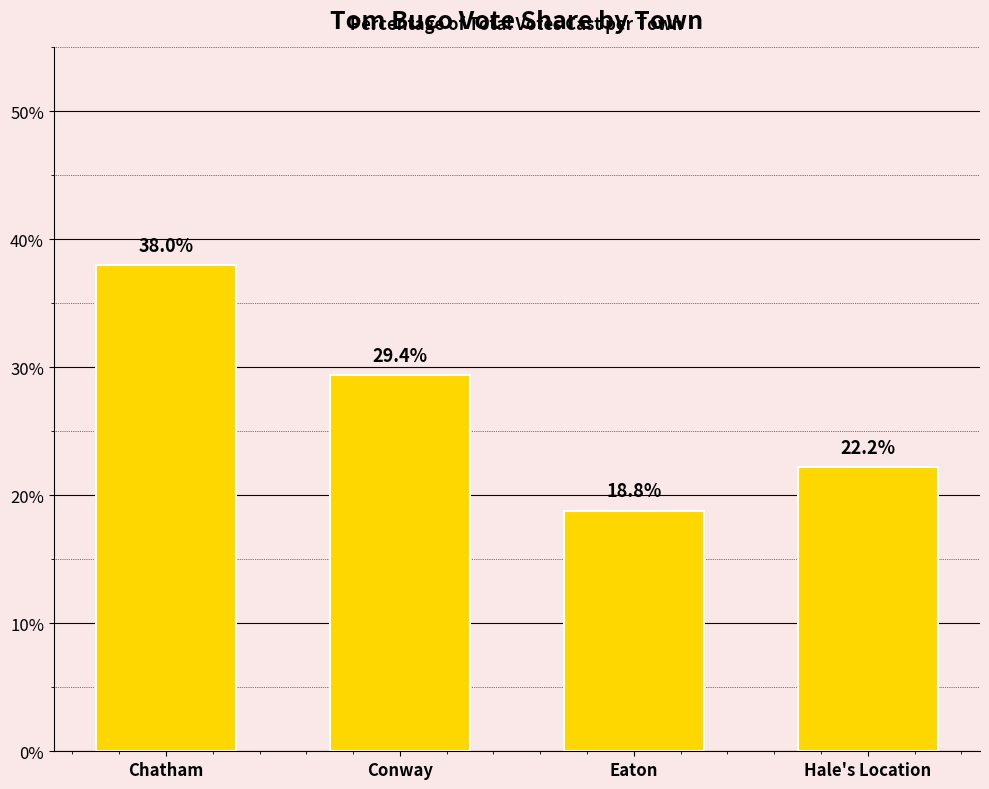

Where is the data nearest to the value 28?

Conway